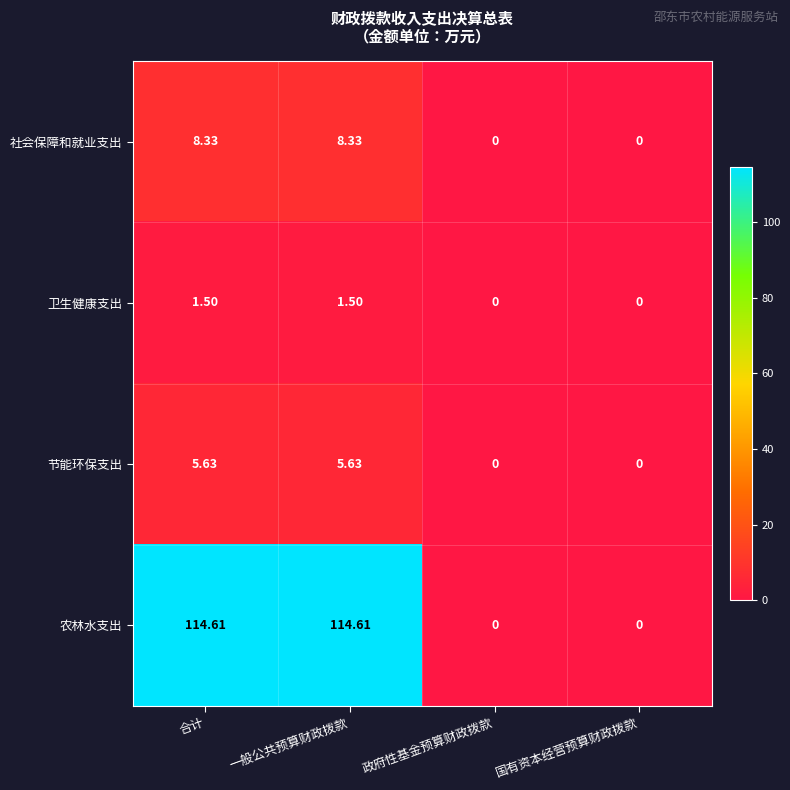

List the series in order of their peak value, highest first.

农林水支出, 社会保障和就业支出, 节能环保支出, 卫生健康支出